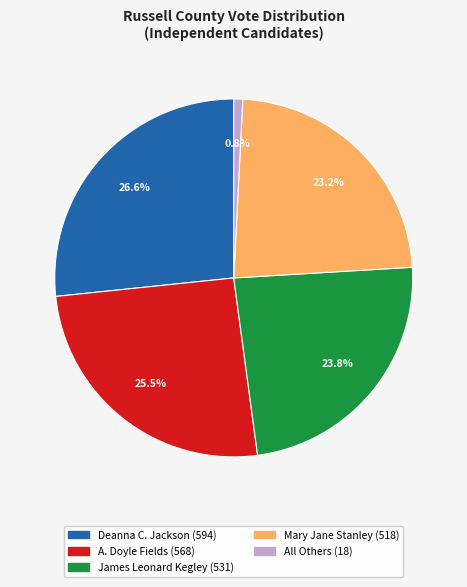

To the nearest percent, what is the average slice percentage?

20%